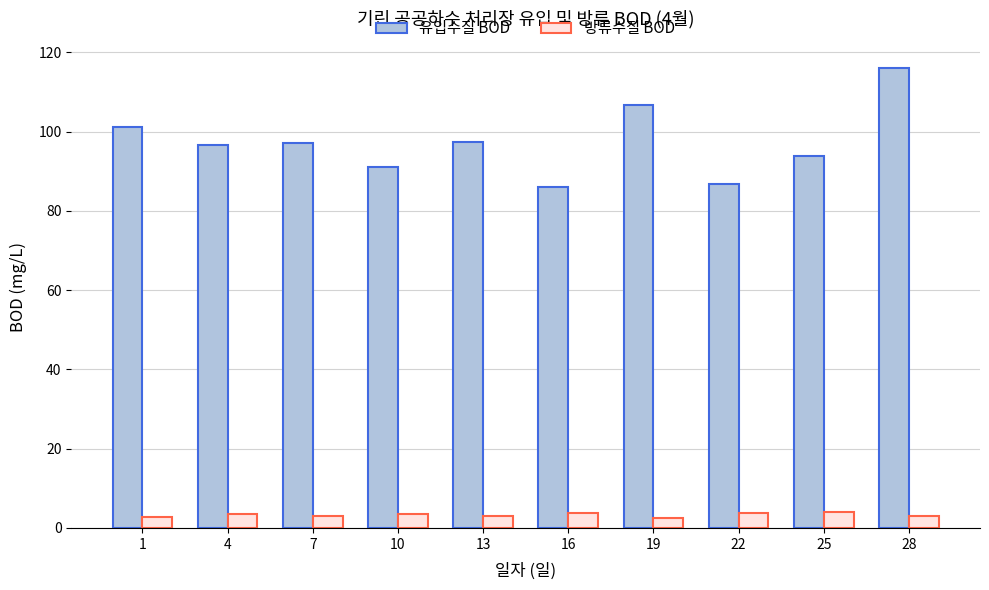

How many 방류수질 BOD values are between 3 and 4?

8